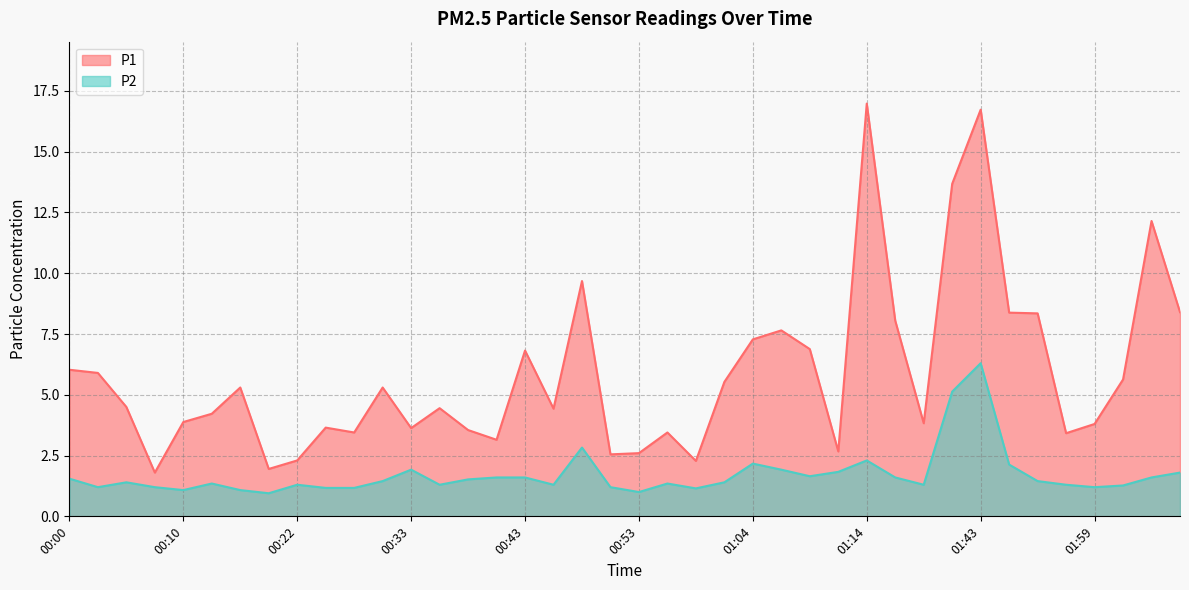

Reading left to right, what are all the values shown in this chart?

P1: 6.0	5.9	4.5	1.8	3.9	4.2	5.3	1.9	2.3	3.6	3.5	5.3	3.6	4.5	3.5	3.1	6.8	4.4	9.7	2.5	2.6	3.5	2.3	5.5	7.3	7.7	6.9	2.7	17.0	8.1	3.8	13.7	16.7	8.4	8.3	3.4	3.8	5.6	12.2	8.4
P2: 1.6	1.2	1.4	1.2	1.1	1.4	1.1	0.9	1.3	1.2	1.2	1.4	1.9	1.3	1.5	1.6	1.6	1.3	2.8	1.2	1.0	1.4	1.1	1.4	2.2	1.9	1.6	1.8	2.3	1.6	1.3	5.1	6.3	2.1	1.4	1.3	1.2	1.3	1.6	1.8